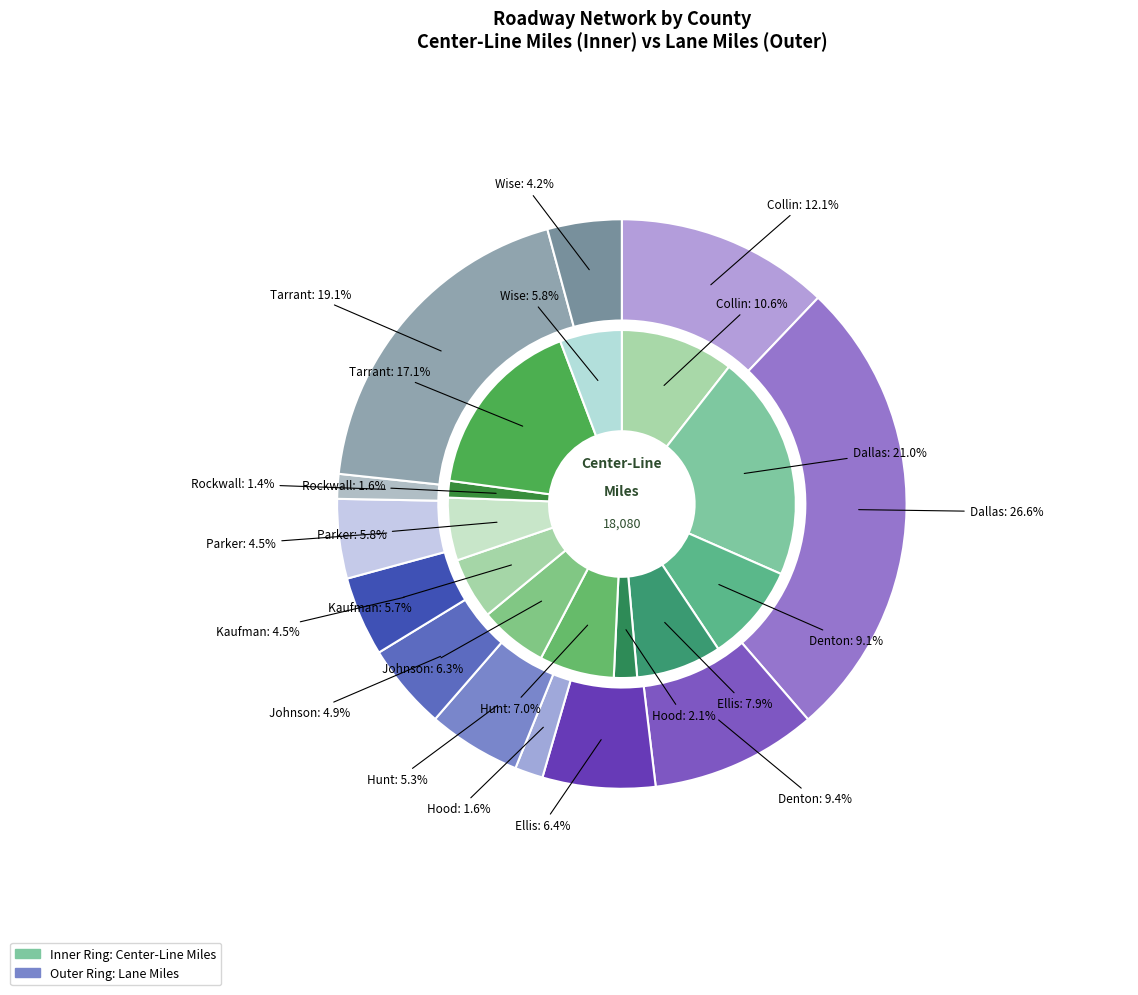

How many slices are in this pie chart?

12